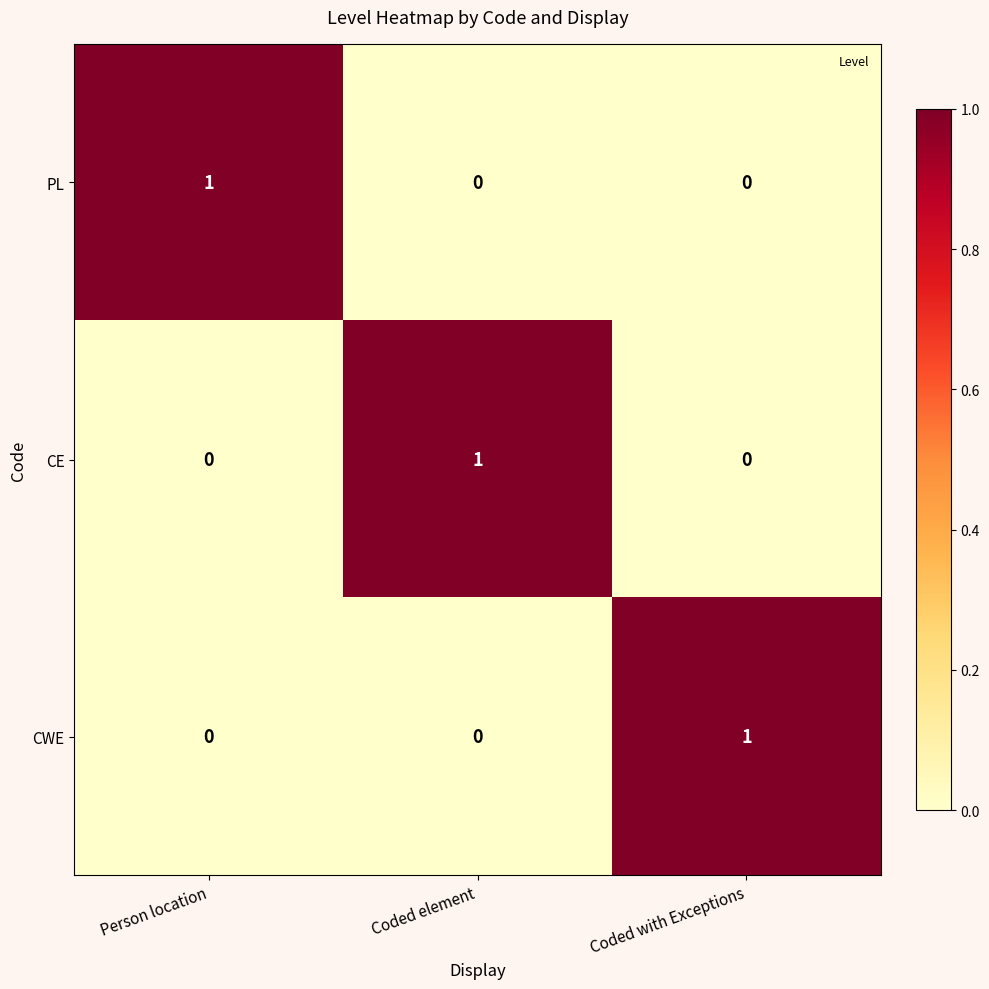

Reading left to right, transcribe all the data shown in this chart.

PL: 1	0	0
CE: 0	1	0
CWE: 0	0	1